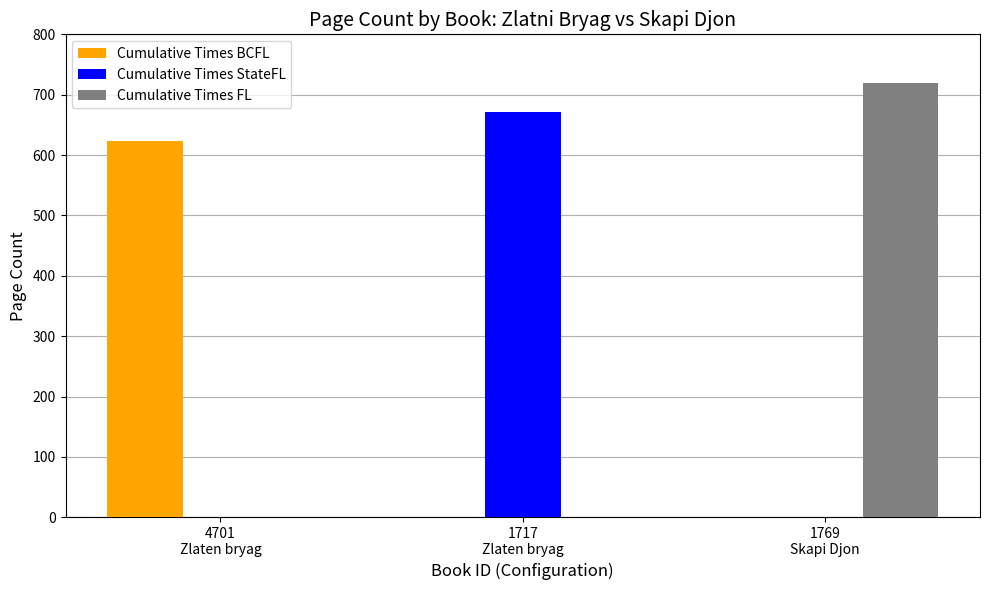

The value of Cumulative Times StateFL at 4701
Zlaten bryag is -243. True or false?

False